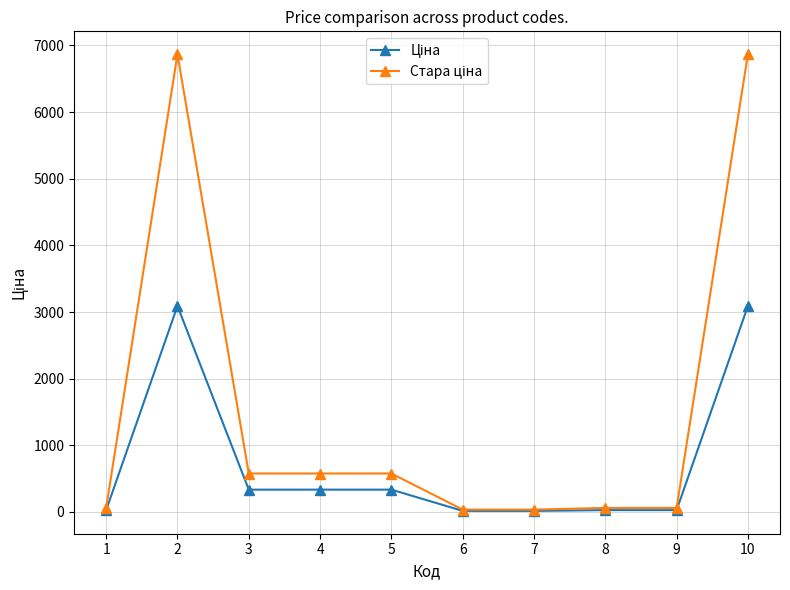

What is the total value across all series at 2?

9960.7